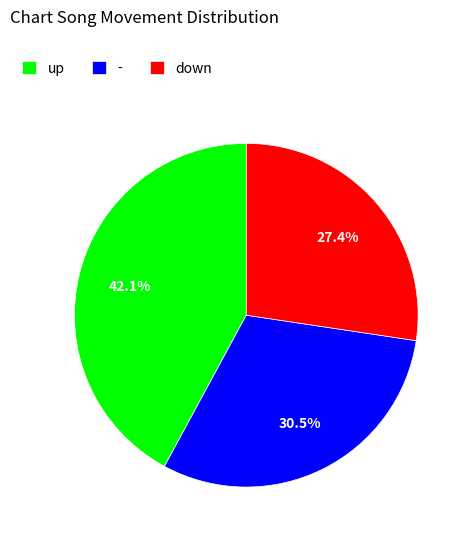

Does up account for over 50% of the chart?

No